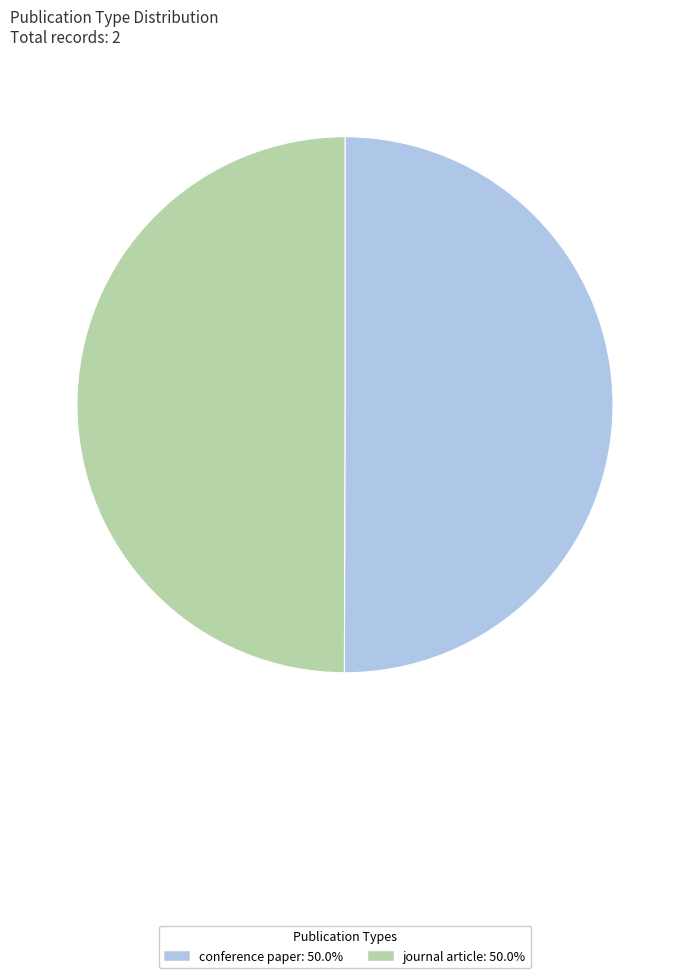

Count the number of slices in the pie.

2